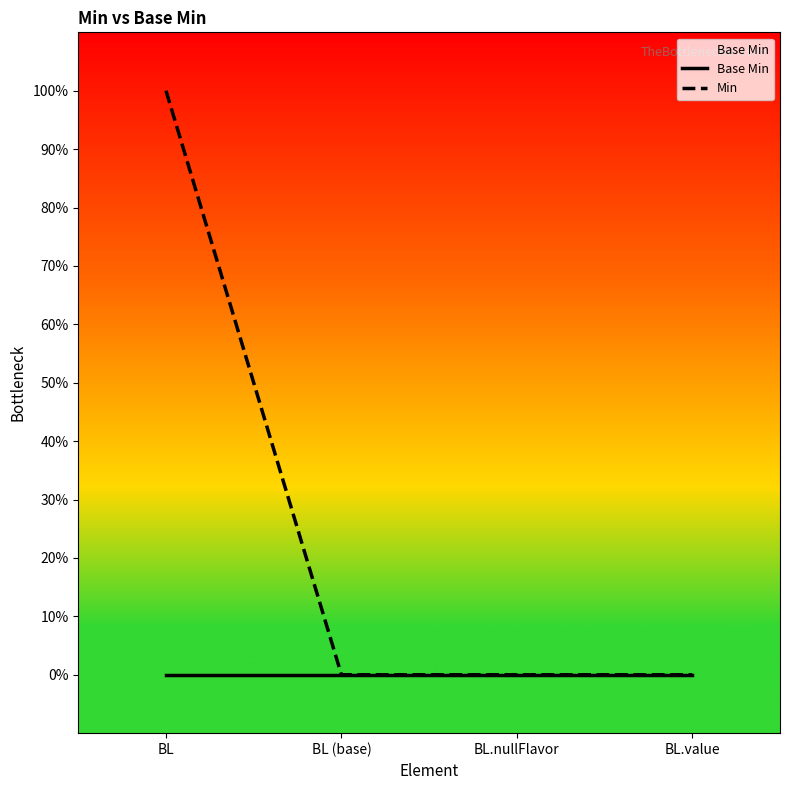

True or false: Base Min and Min intersect in this chart.

False